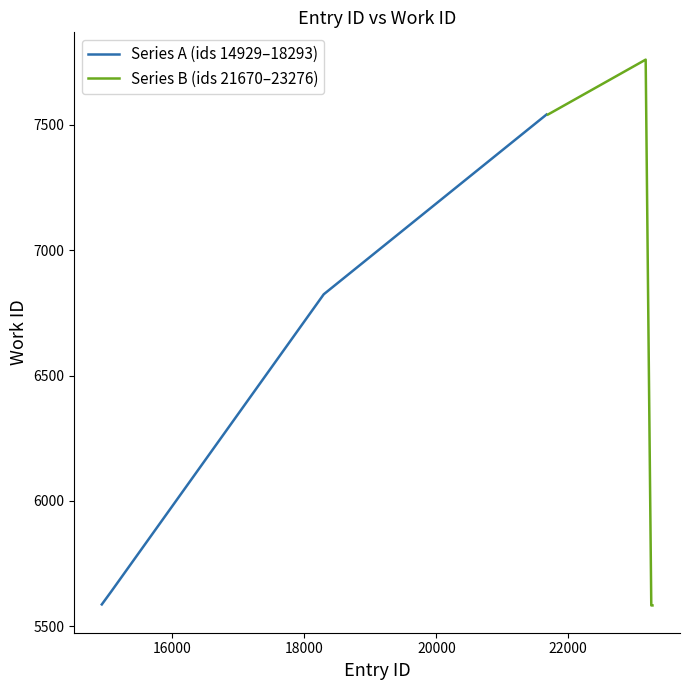

What is the highest value of the Series A (ids 14929–18293) series?

7541